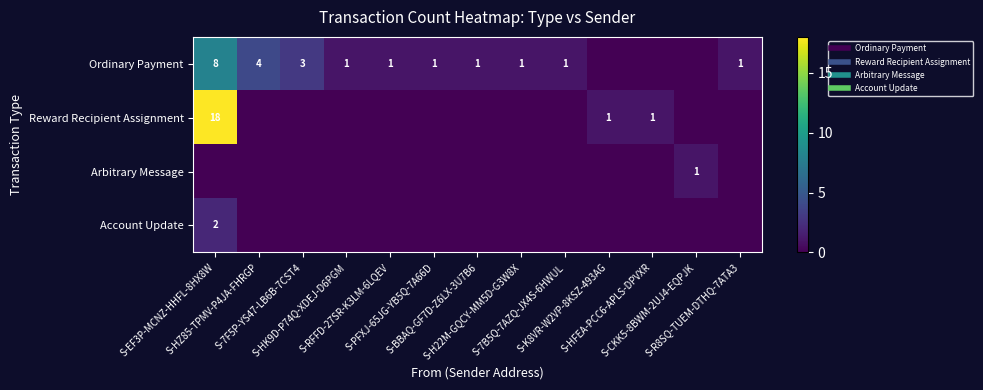

At which category is the sum across all series the highest?

S-EF3P-MCNZ-HHFL-8HX8W